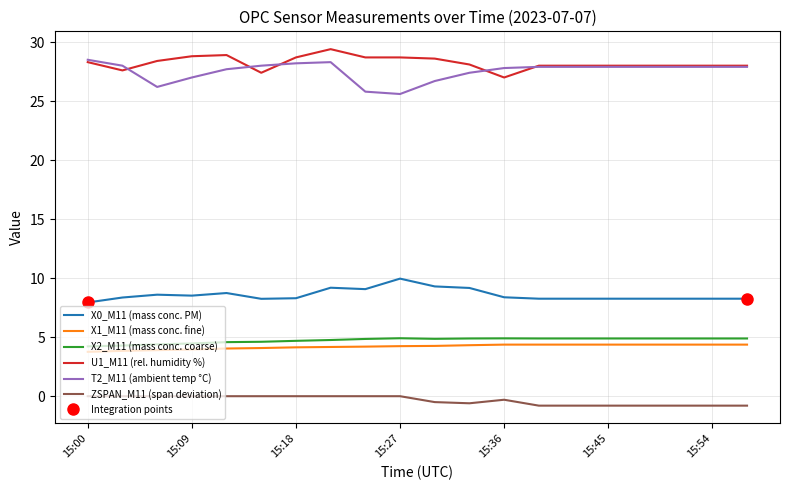

What are all the series names shown in the legend?

X0_M11 (mass conc. PM), X1_M11 (mass conc. fine), X2_M11 (mass conc. coarse), U1_M11 (rel. humidity %), T2_M11 (ambient temp °C), ZSPAN_M11 (span deviation)